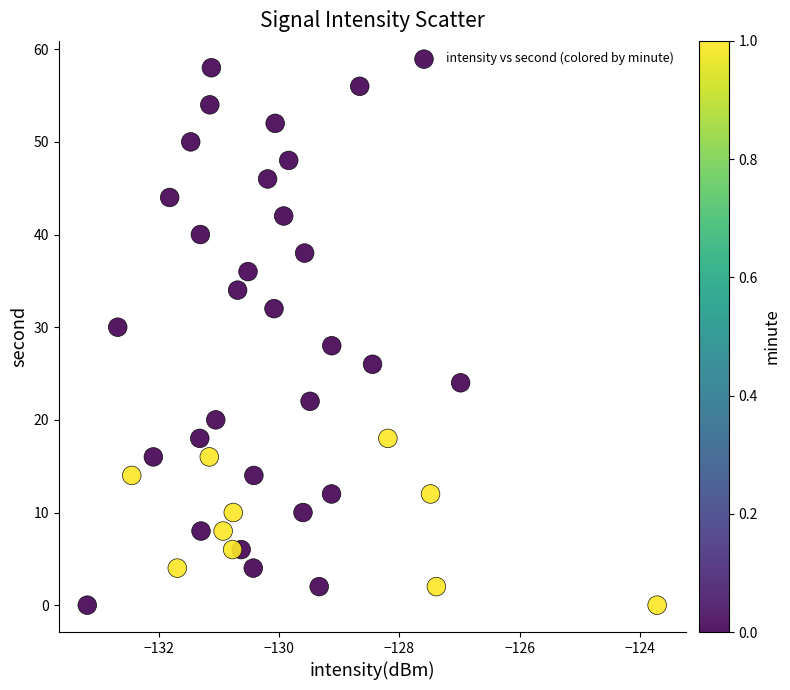

What is the range of Y values (max minus min)?

58